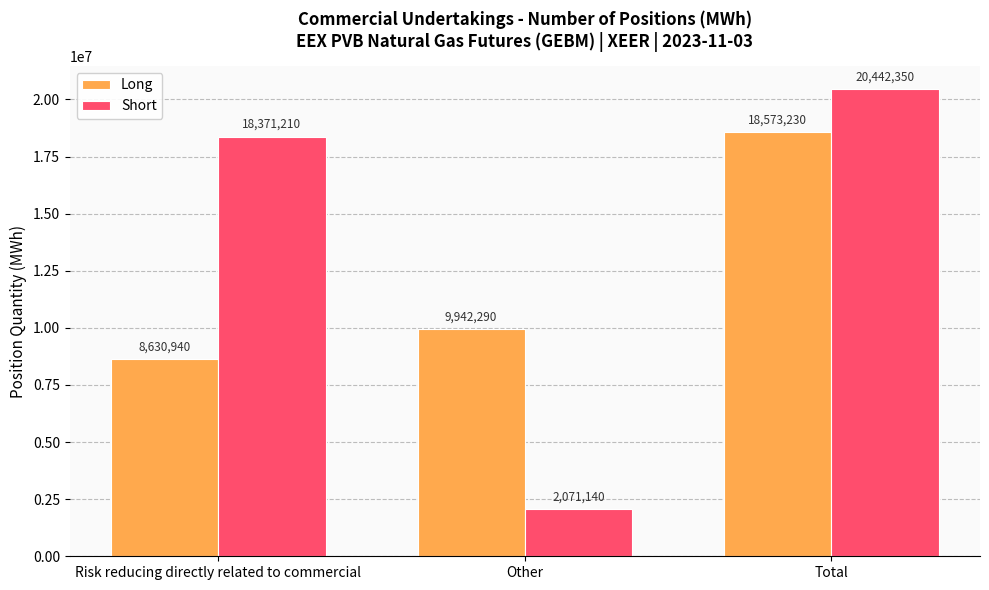

How many bars are there in each group?

2